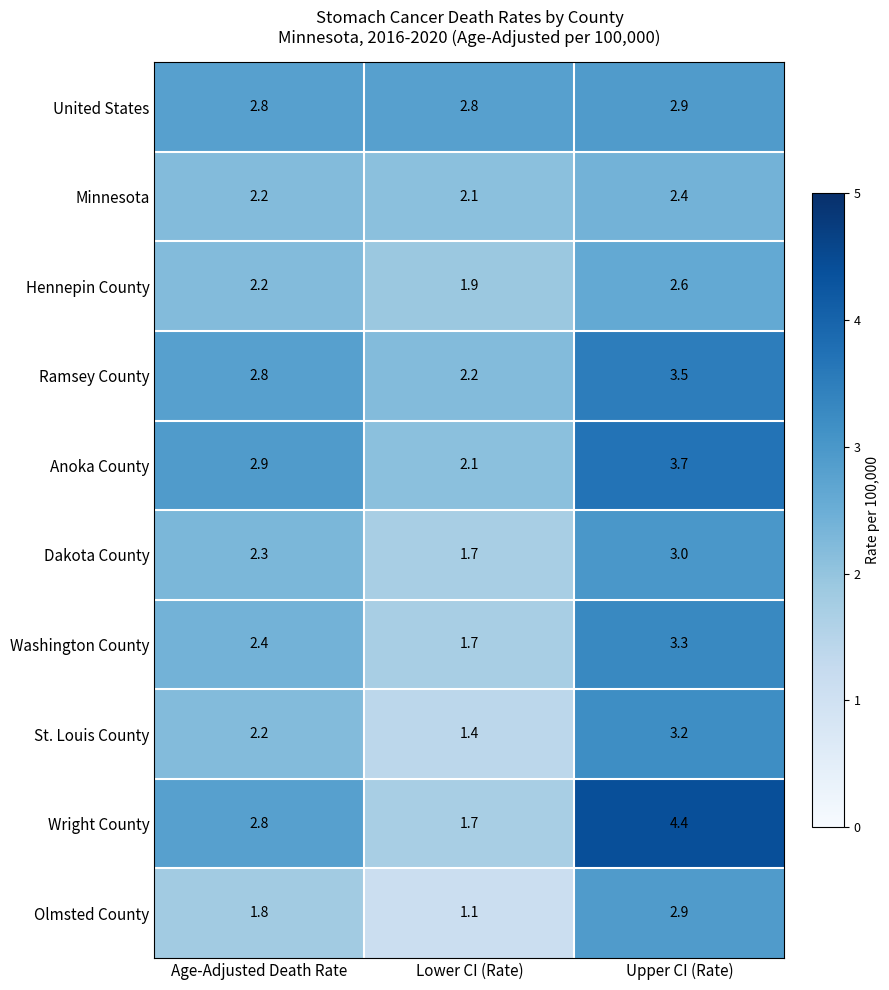

Which series has the widest spread of values?

Wright County